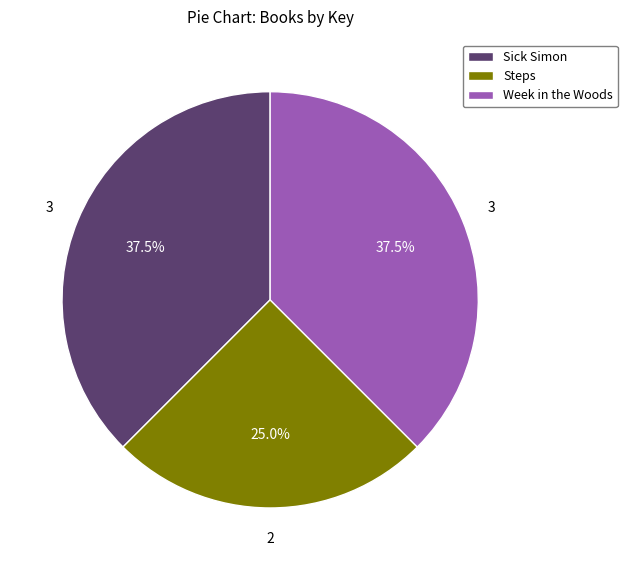

Is the sum of Sick Simon and Week in the Woods greater than half?

Yes